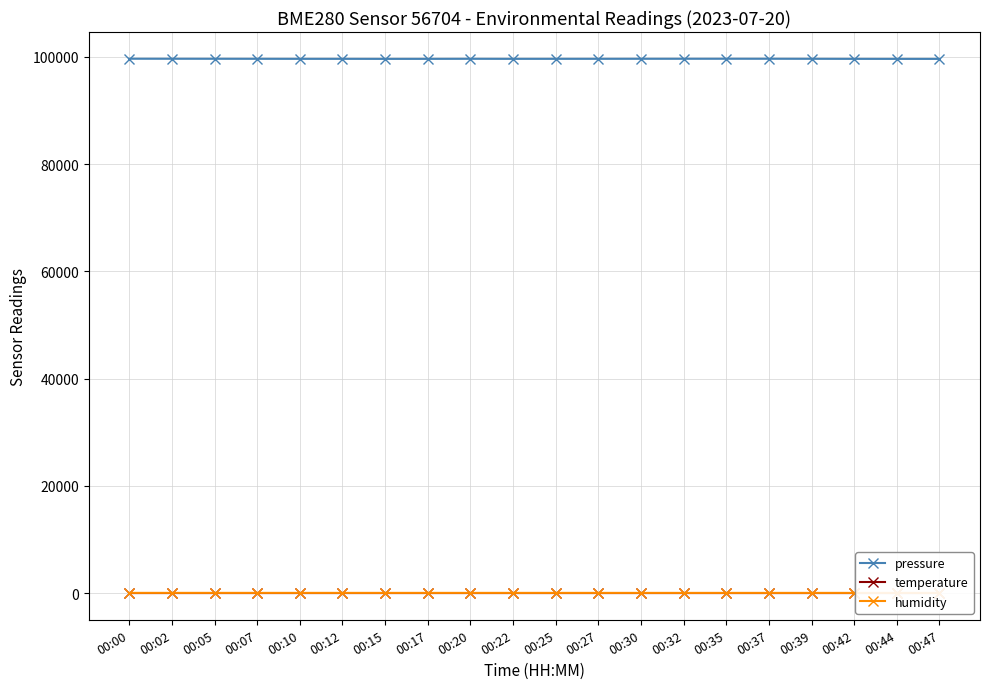

Reading left to right, extract all data points from this chart.

pressure: 99625.0	99618.9	99614.8	99609.1	99601.6	99602.6	99594.4	99598.1	99610.4	99600.5	99604.2	99606.9	99613.7	99616.7	99620.2	99618.8	99609.8	99598.0	99593.9	99593.4
temperature: 26.2	26.0	26.1	26.2	26.3	26.2	26.4	26.3	26.1	26.0	25.9	26.0	26.1	26.0	26.1	26.1	25.9	25.8	25.8	25.8
humidity: 61.2	61.5	60.6	60.0	59.5	59.4	57.9	58.5	59.0	59.2	59.4	58.2	56.9	57.5	57.1	57.5	57.4	57.2	56.4	55.7